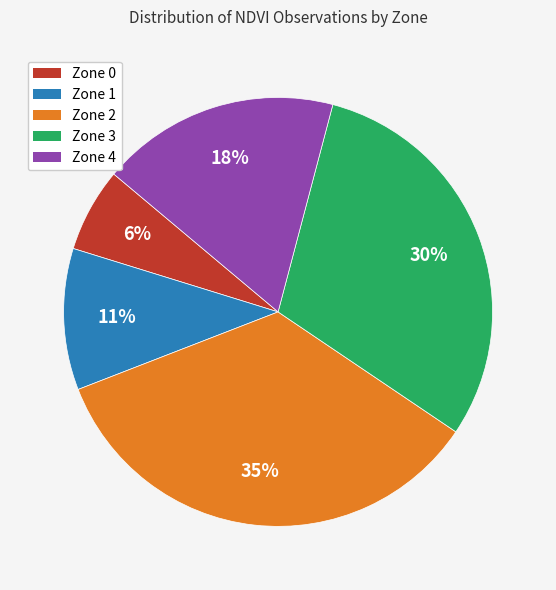

What percentage is the Zone 4 slice, to the nearest percent?

18%